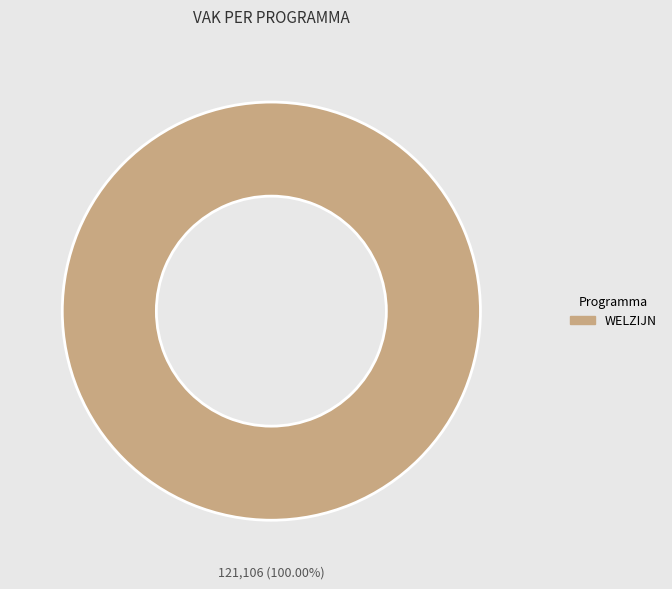

Does any single category account for the majority?

Yes